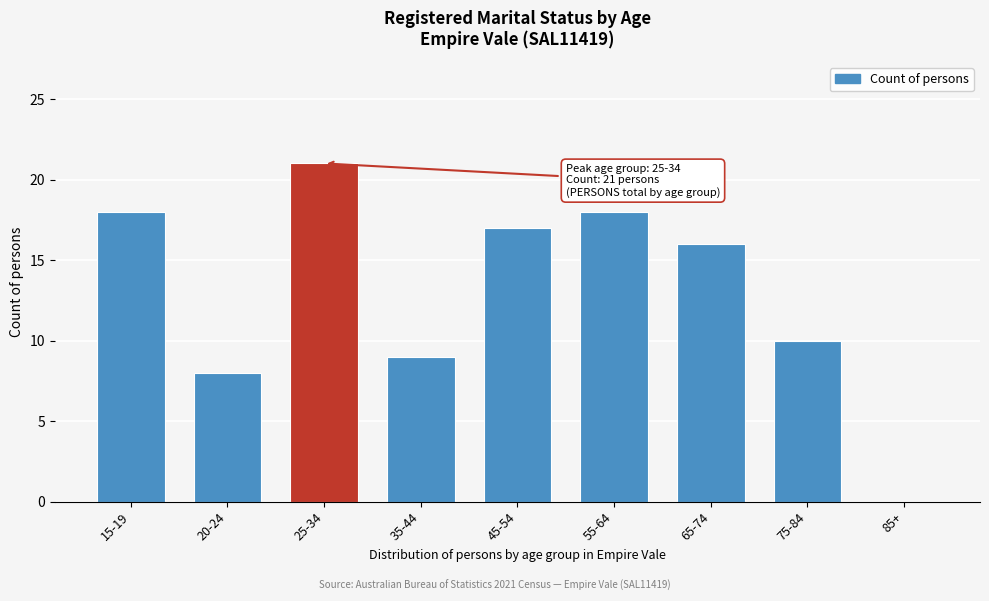

Reading right to left, transcribe all the data shown in this chart.

85+=0	75-84=10	65-74=16	55-64=18	45-54=17	35-44=9	25-34=21	20-24=8	15-19=18